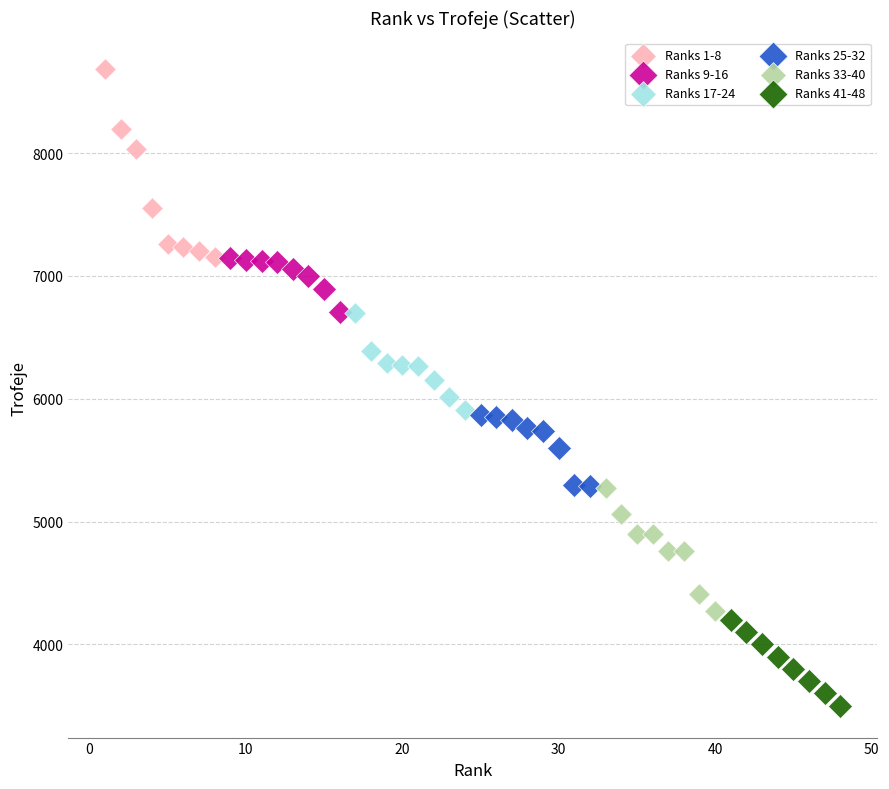

Which series has the largest Y range (max minus min)?

Ranks 1-8